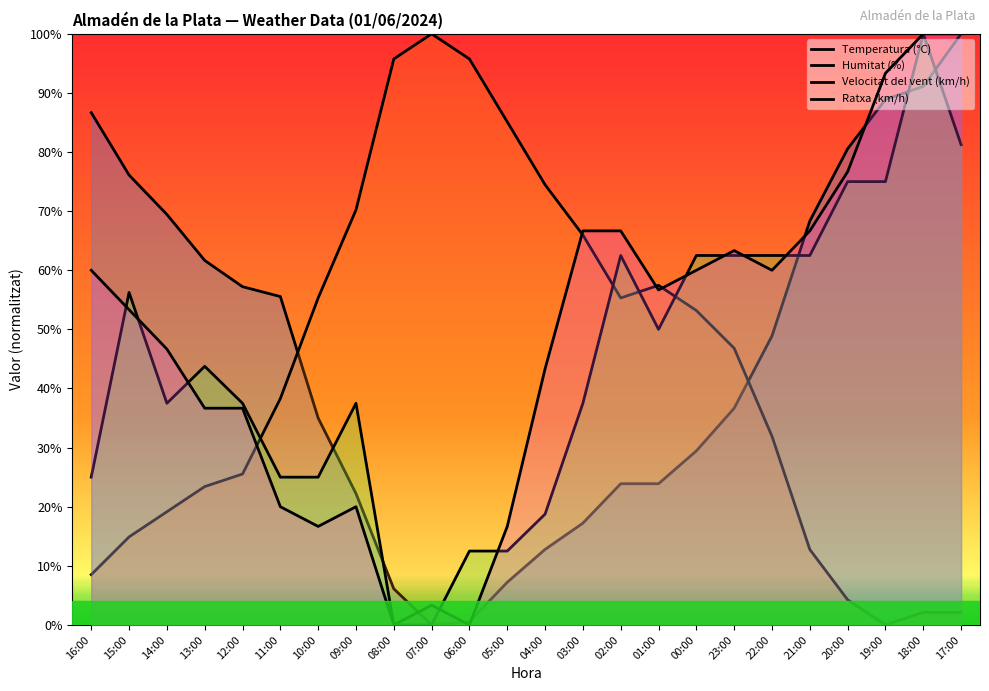

At how many categories does at least one series exceed 44?

24